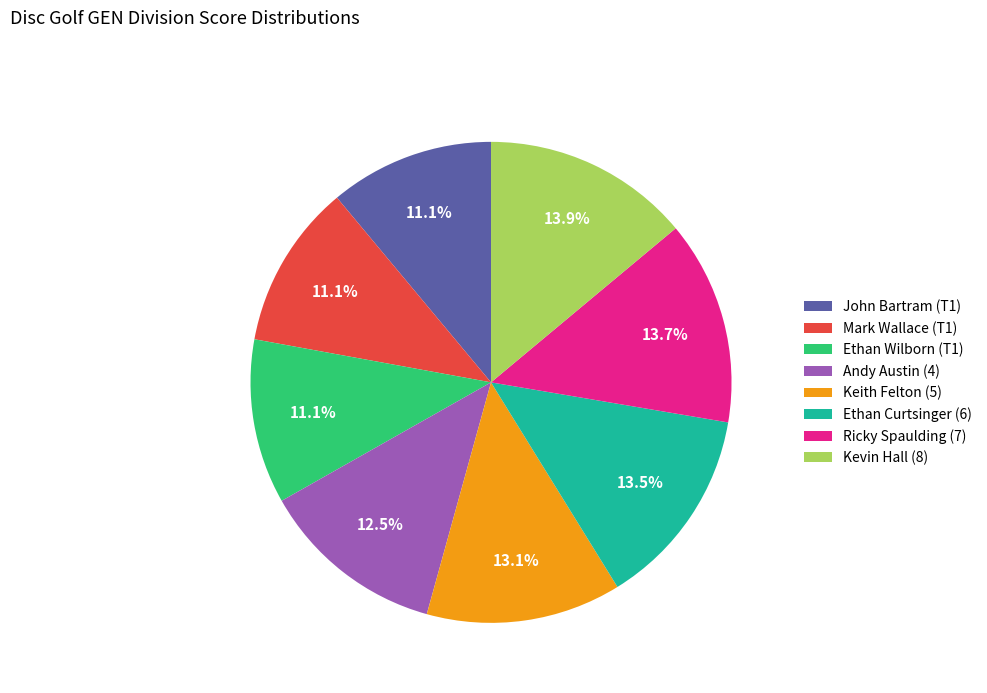

Approximately how many times larger is the value at Ethan Curtsinger (6) compared to Andy Austin (4)?

1.1